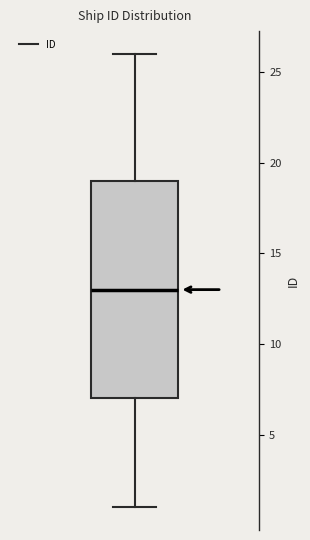

Where is the lower edge of the box on the y-axis? The values are not printed on the chart, so give them approximately, as read against the axis.

7